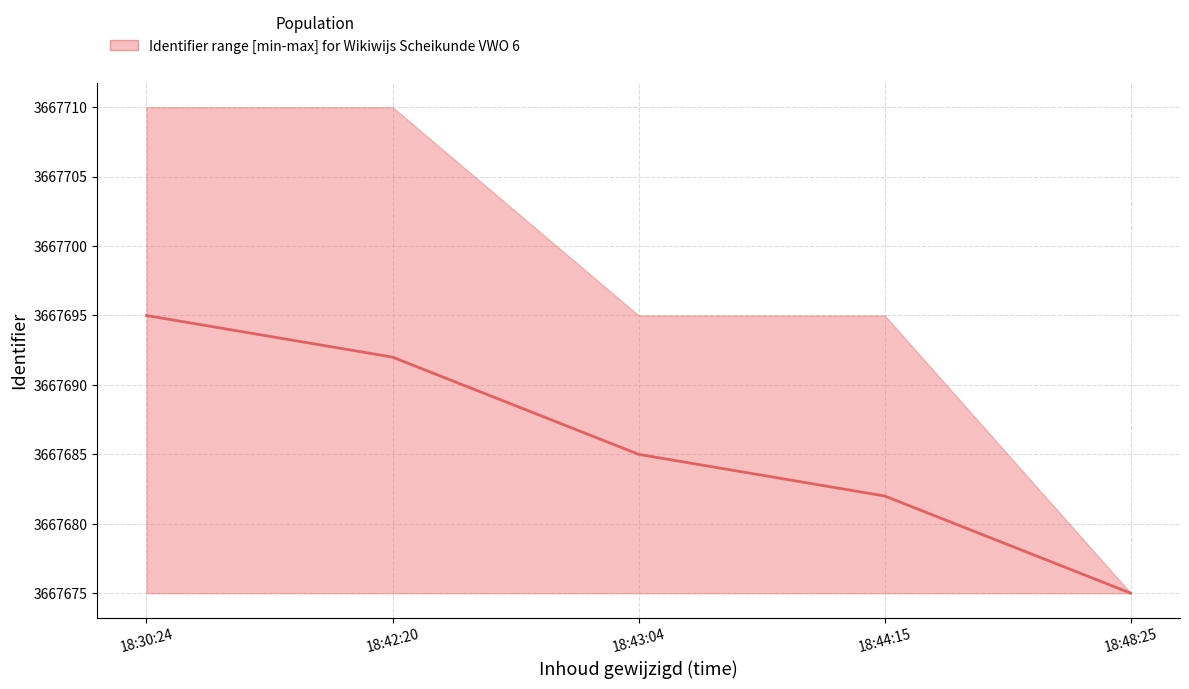

List the series in order of their peak value, highest first.

upper, median, lower